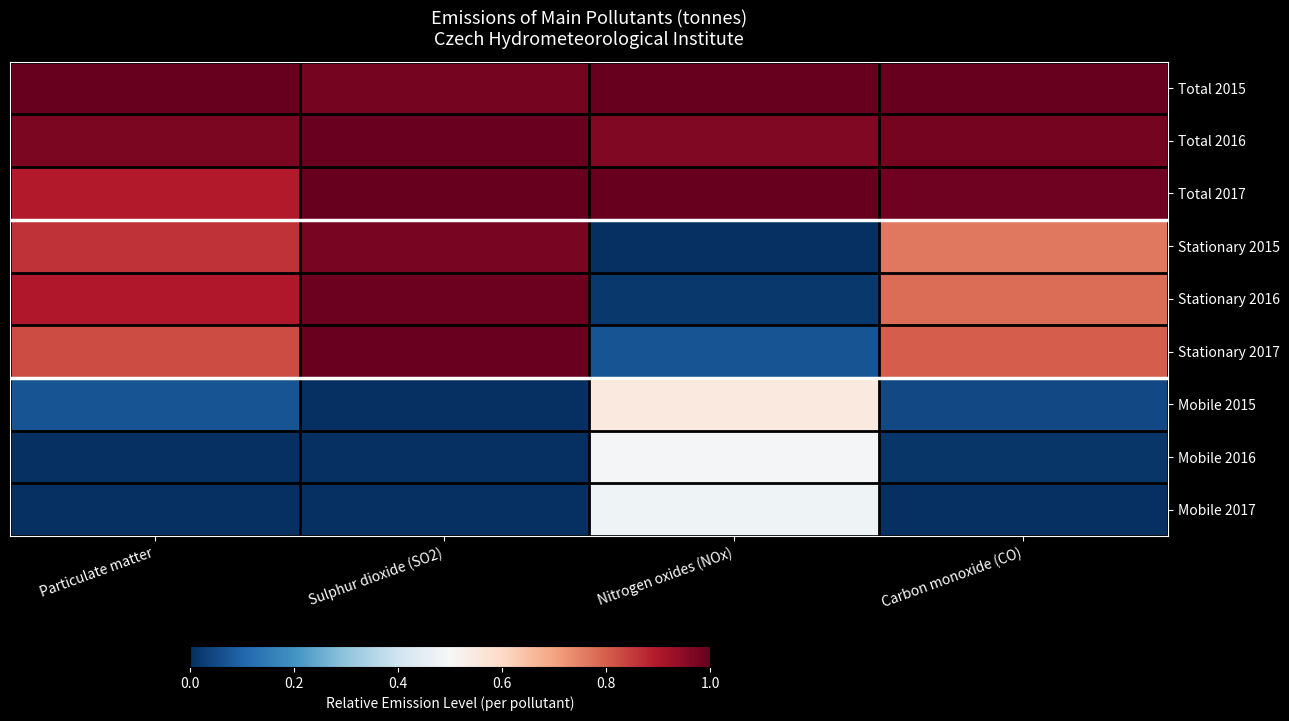

Rank the series by their maximum value, from lowest to highest.

Mobile 2017, Mobile 2016, Mobile 2015, Stationary 2015, Stationary 2016, Total 2016, Stationary 2017, Total 2017, Total 2015